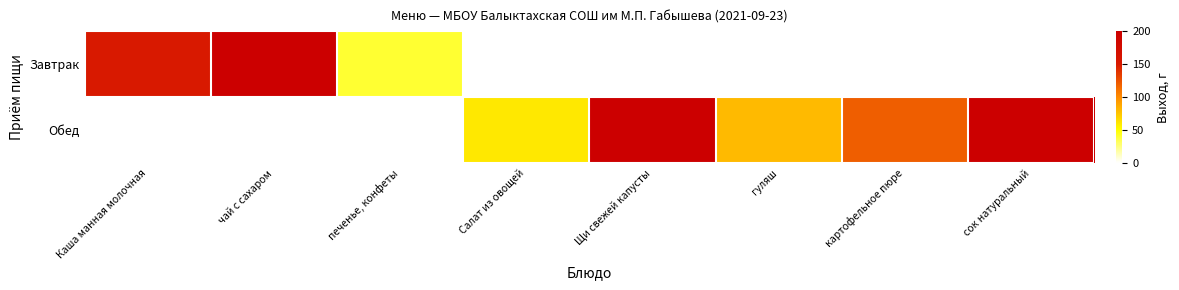

Reading right to left, extract all data points from this chart.

Завтрак: сок натуральный=0.0	картофельное пюре=0.0	гуляш=0.0	Щи свежей капусты=0.0	Салат из овощей=0.0	печенье, конфеты=0.2	чай с сахаром=1.0	Каша манная молочная=0.8
Обед: сок натуральный=1.0	картофельное пюре=0.6	гуляш=0.4	Щи свежей капусты=1.0	Салат из овощей=0.3	печенье, конфеты=0.0	чай с сахаром=0.0	Каша манная молочная=0.0